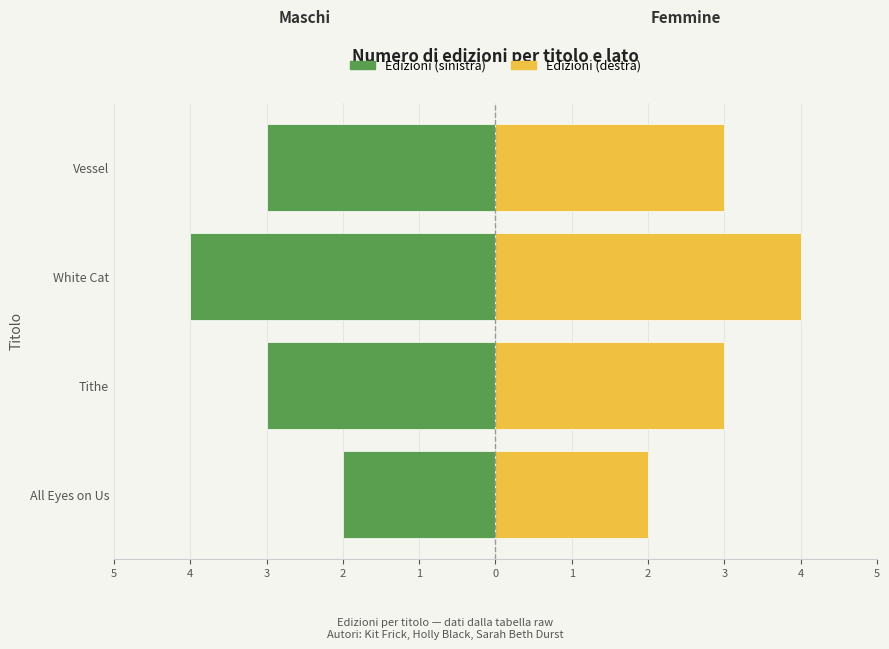

List the series in order of their overall mean, highest first.

Edizioni (Femmine side), Edizioni (Maschi side)